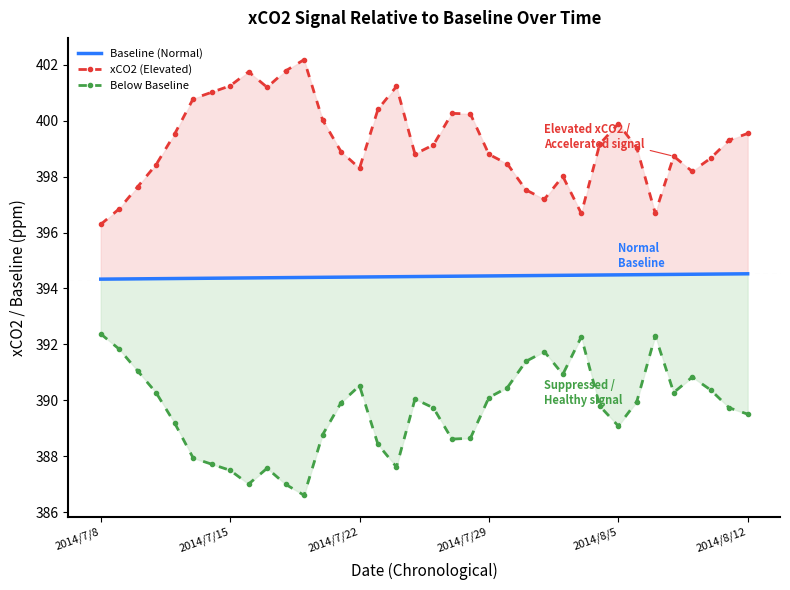

Which category has the highest value across all series?

11